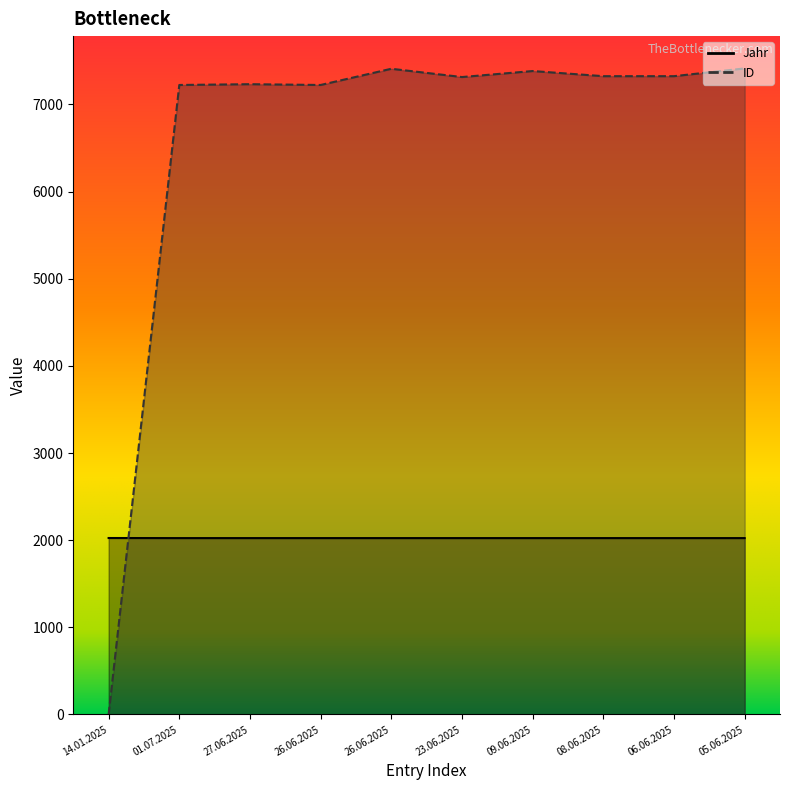

What is the difference between the Jahr values at 14.01.2025 and 09.06.2025?

1